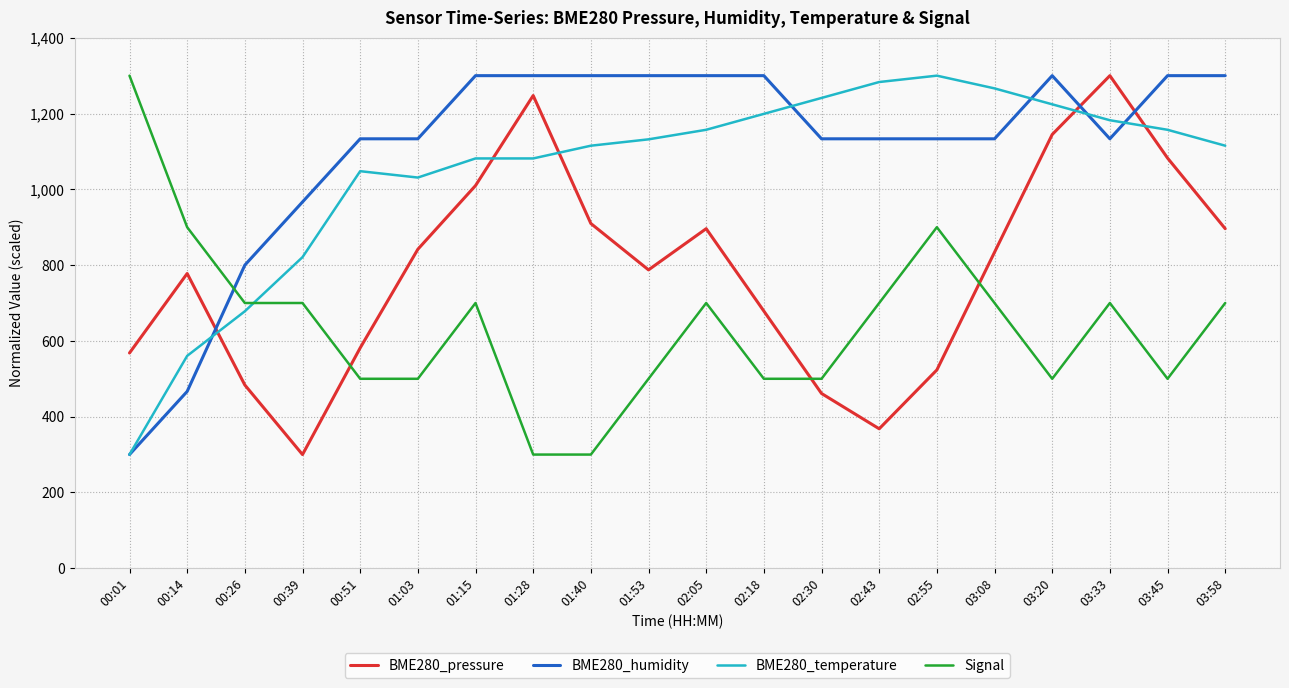

Between which two adjacent categories do BME280_pressure and BME280_humidity first intersect?

00:14 and 00:26